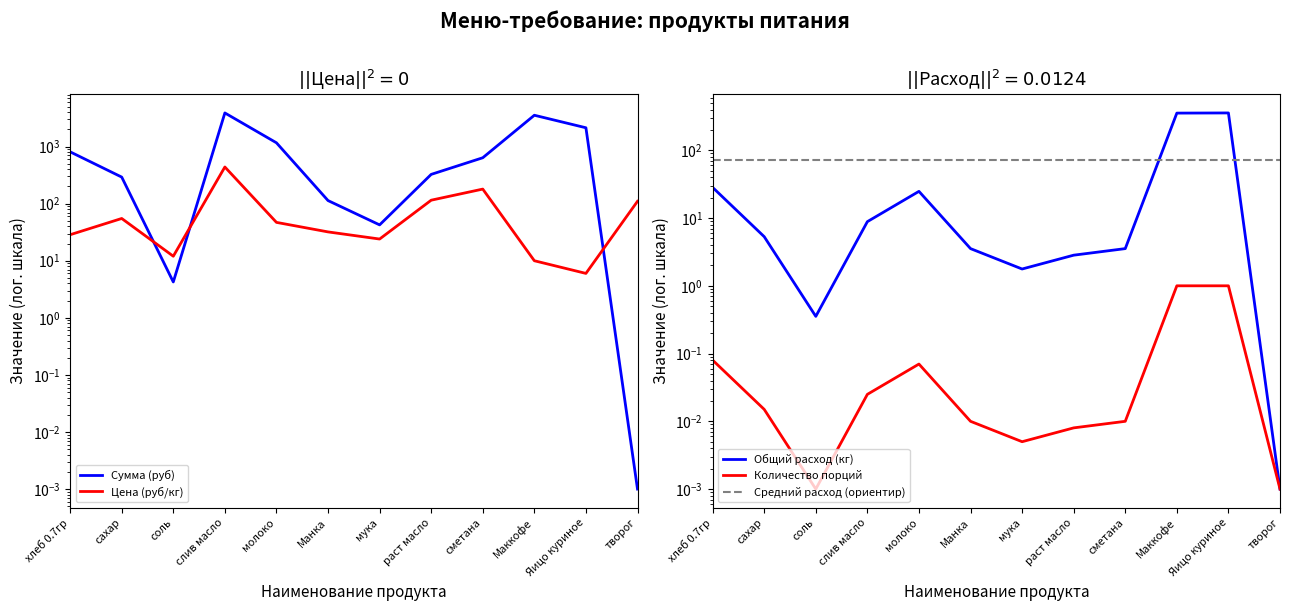

The Цена (руб/кг) series shows 115.0 at раст масло. True or false?

True